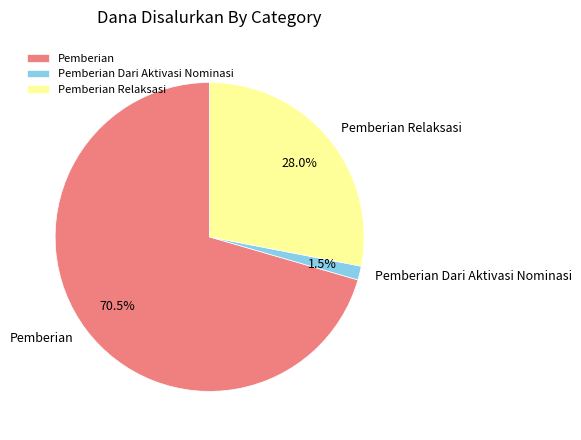

Which category has the smallest portion of the pie?

Pemberian Dari Aktivasi Nominasi